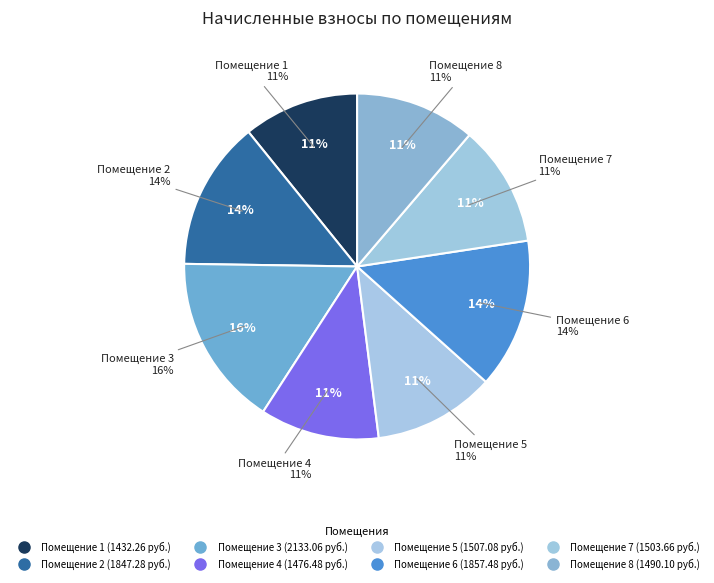

To the nearest percent, what portion does 5 represent?

11%